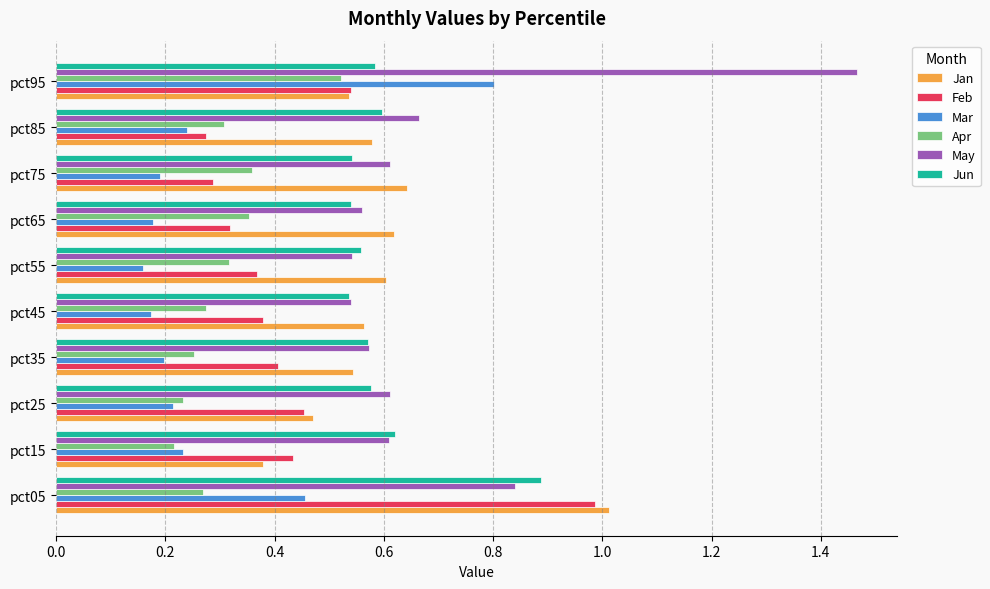

What is the sum of the Jan values at pct75 and pct95?

1.2